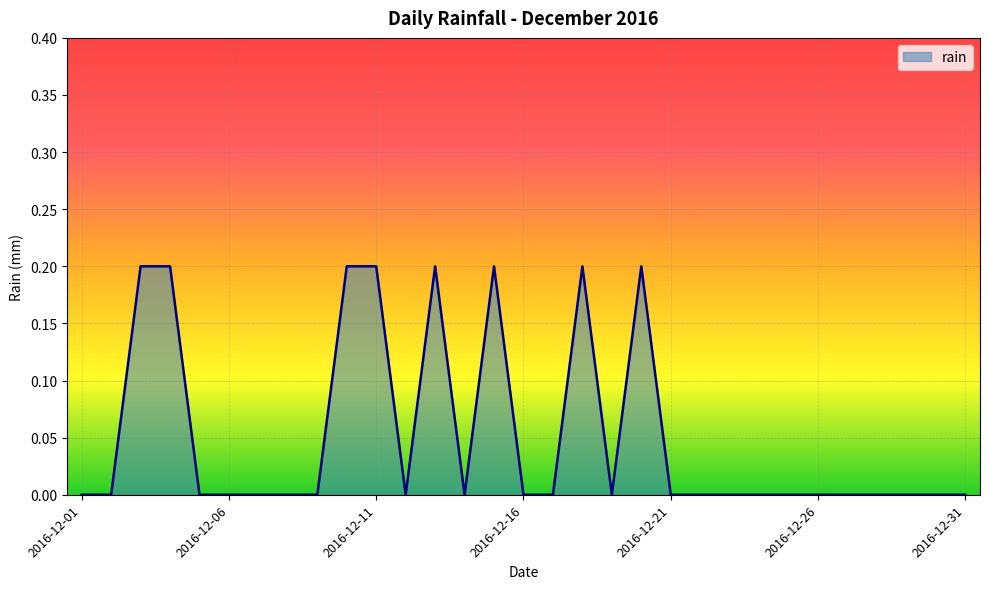

Count the values in the range 0 to 1.

31